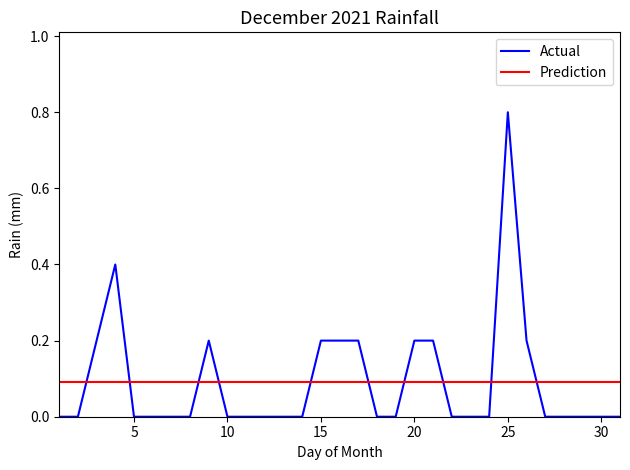

How many values are between 0 and 1?

31